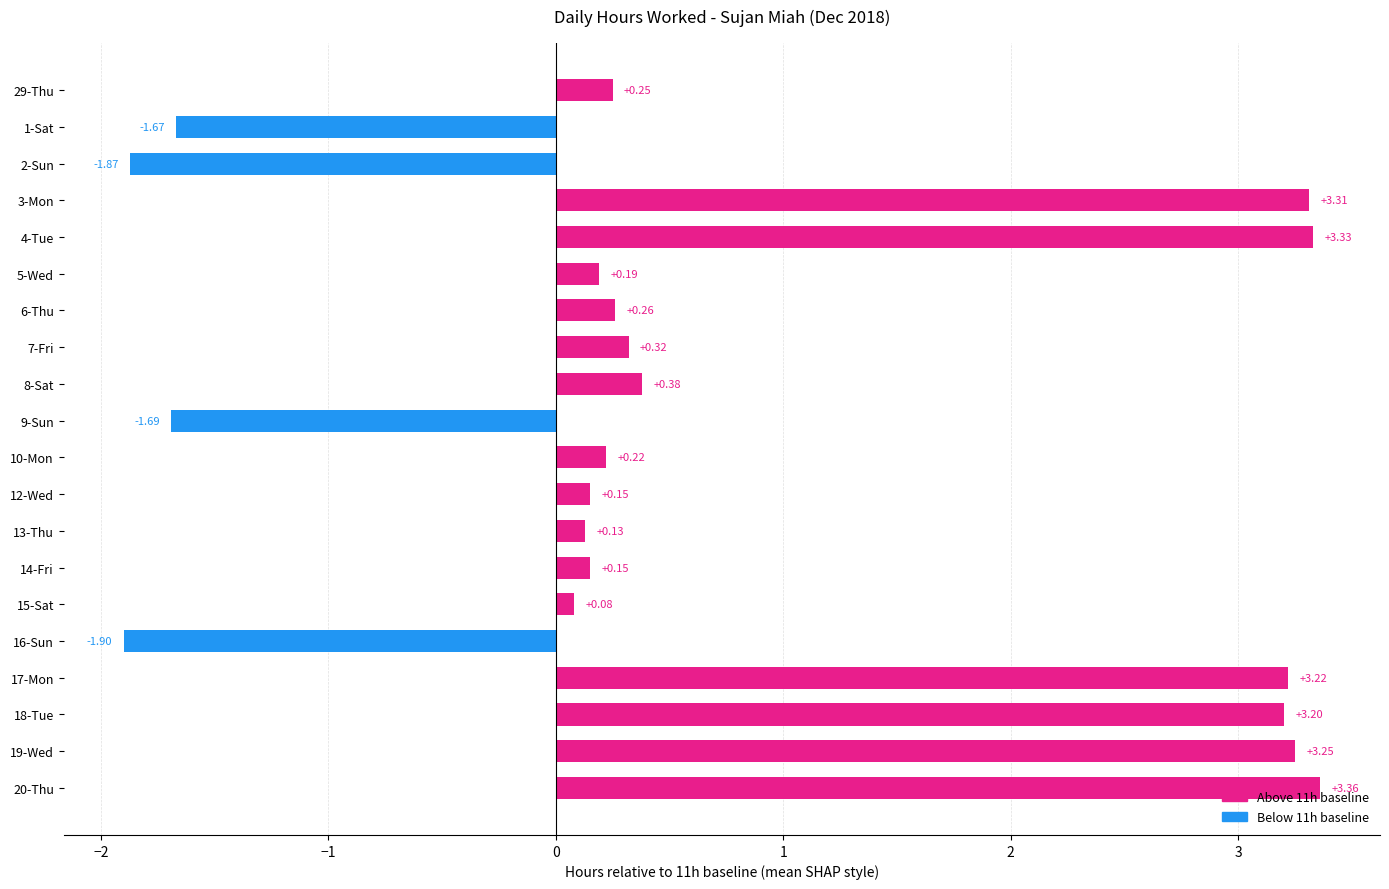

What is the difference between the second highest and minimum values?

5.2